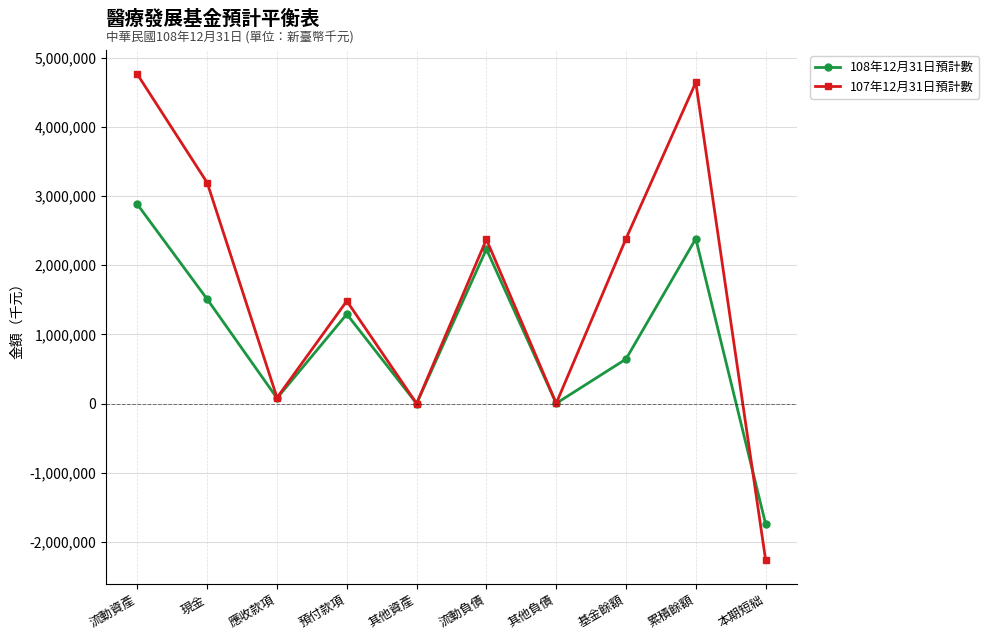

True or false: 107年12月31日預計數 has a value of 3169105 at 累積餘額.

False